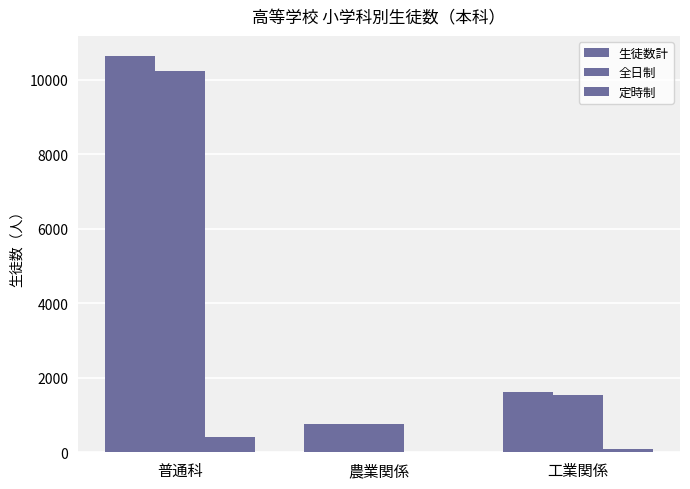

How many groups of bars are there?

3